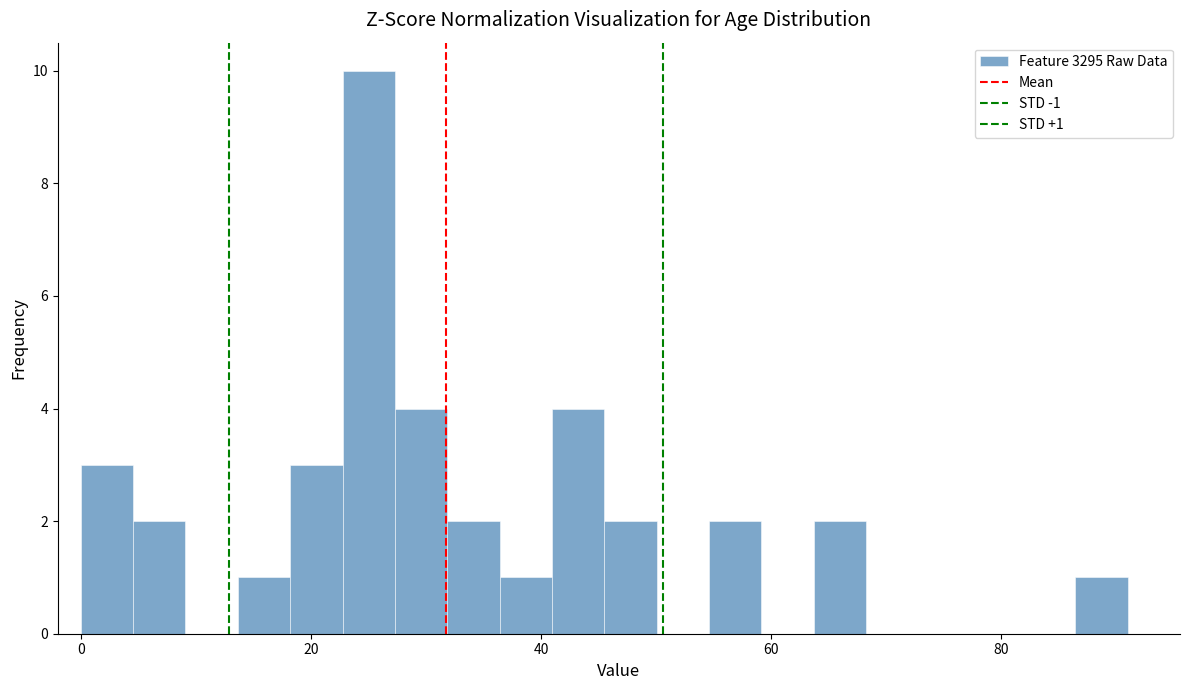

Read against the x-axis, roughly where is the centre of the tallest bar?

26